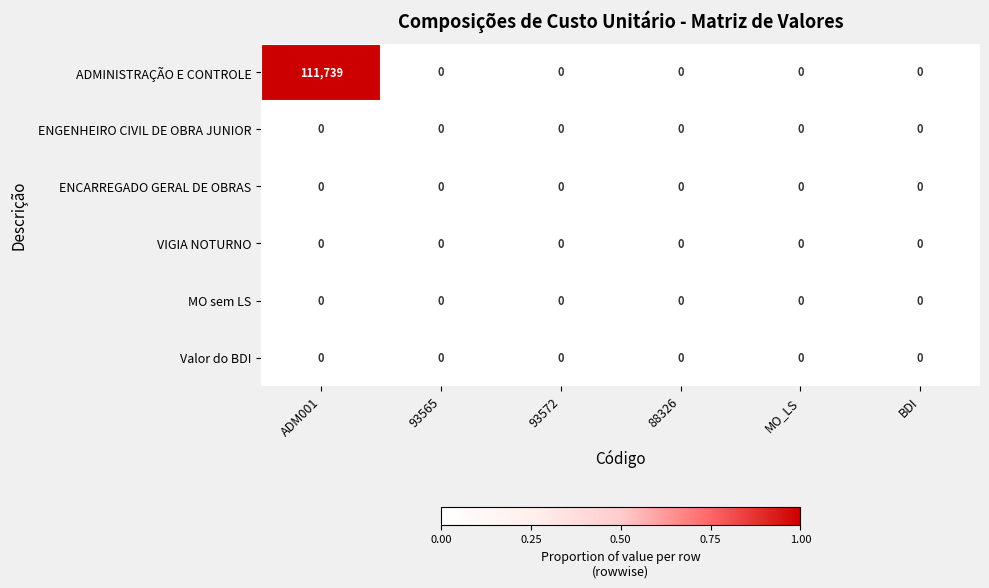

Is it true that VIGIA NOTURNO equals 0 at 93565?

True